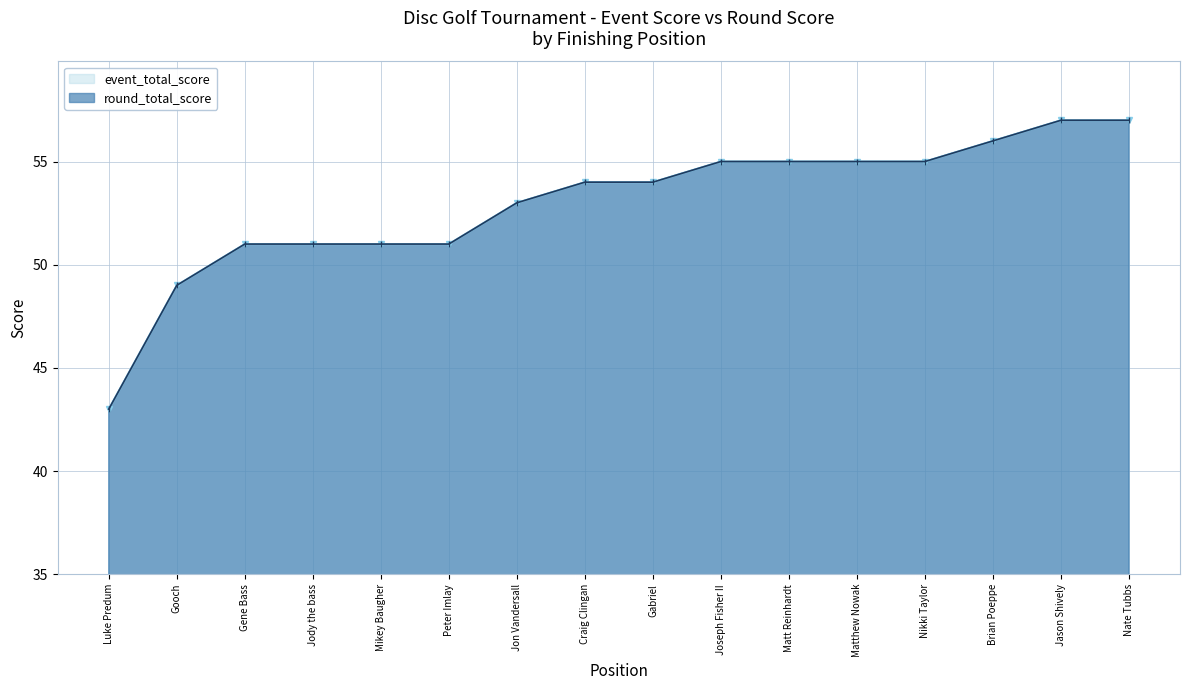

The event_total_score series shows 51 at Gene Bass. True or false?

True